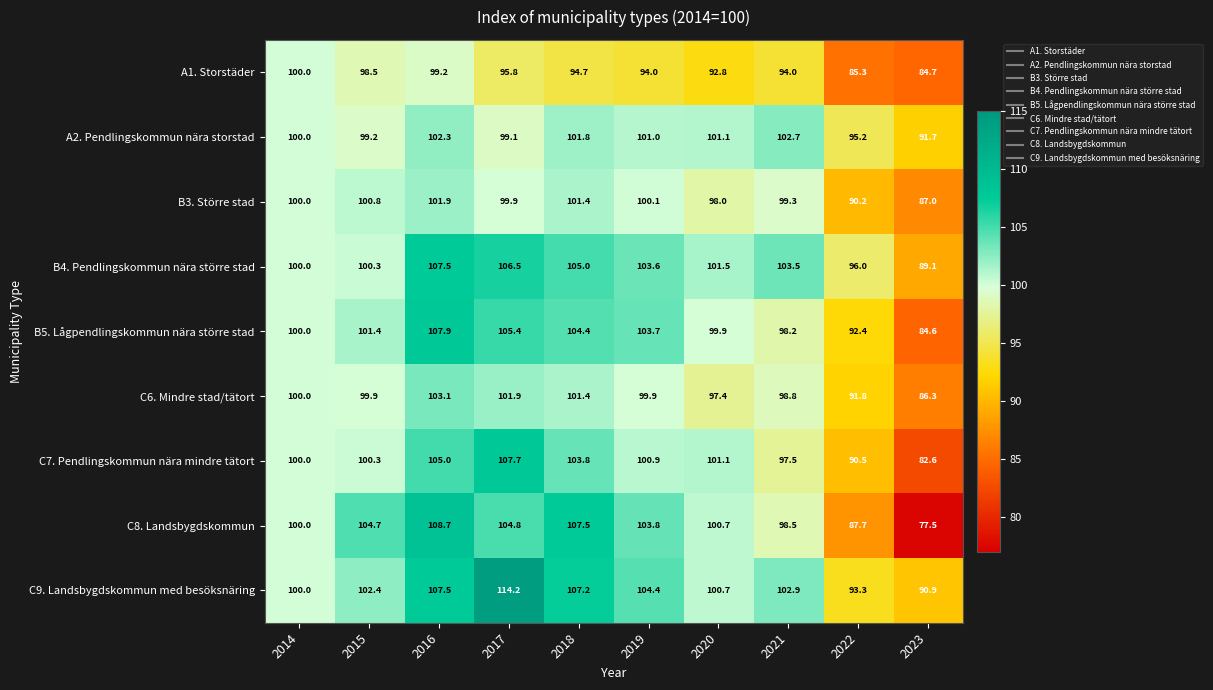

Rank the series at 2019 from lowest to highest value.

A1. Storstäder, C6. Mindre stad/tätort, B3. Större stad, C7. Pendlingskommun nära mindre tätort, A2. Pendlingskommun nära storstad, B4. Pendlingskommun nära större stad, B5. Lågpendlingskommun nära större stad, C8. Landsbygdskommun, C9. Landsbygdskommun med besöksnäring